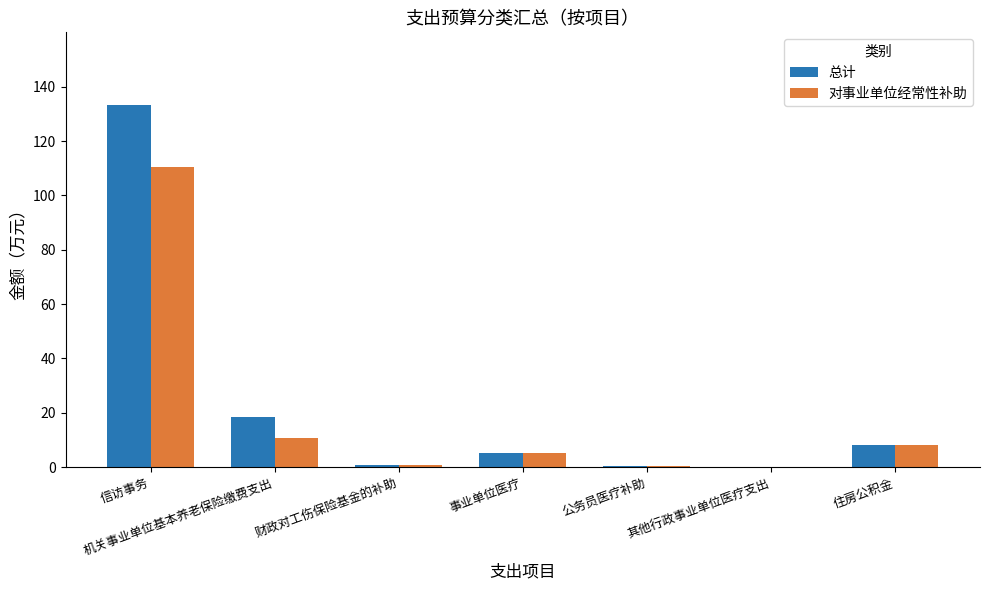

The value of 对事业单位经常性补助 at 信访事务 is 26.9. True or false?

False